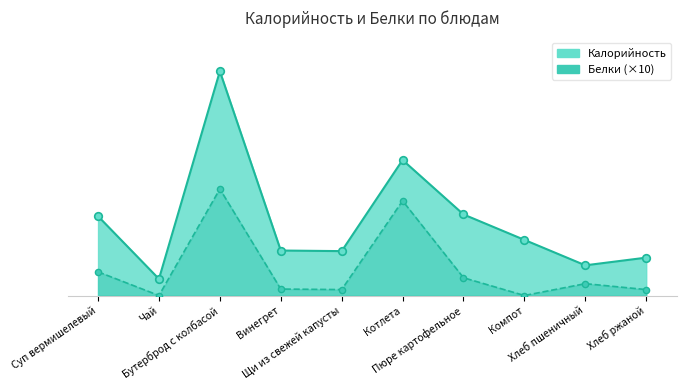

What are all the series names shown in the legend?

Калорийность, Белки